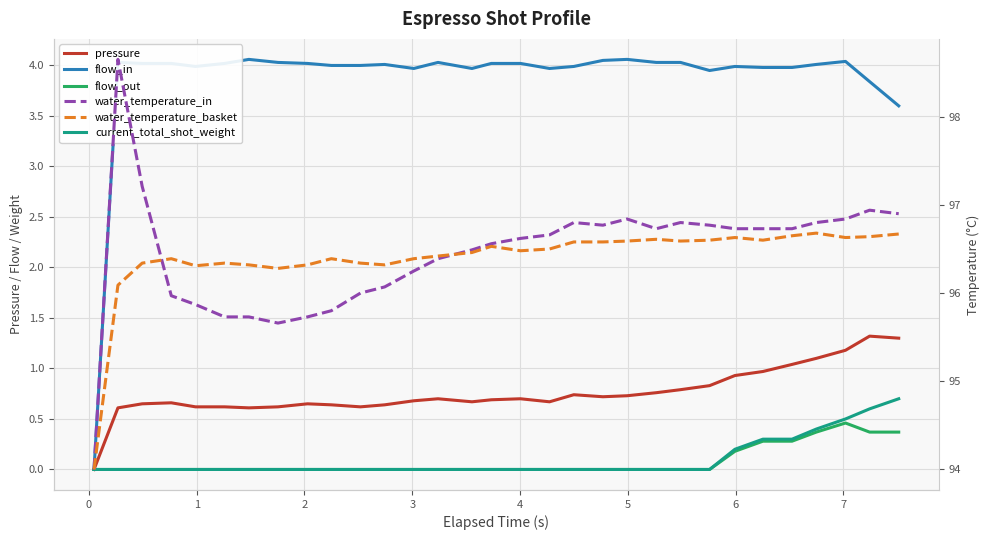

Reading left to right, extract all data points from this chart.

pressure: 0.0	0.6	0.7	0.7	0.6	0.6	0.6	0.6	0.7	0.6	0.6	0.6	0.7	0.7	0.7	0.7	0.7	0.7	0.7	0.7	0.7	0.8	0.8	0.8	0.9	1.0	1.0	1.1	1.2	1.3	1.3
flow_in: 0.0	4.0	4.0	4.0	4.0	4.0	4.1	4.0	4.0	4.0	4.0	4.0	4.0	4.0	4.0	4.0	4.0	4.0	4.0	4.0	4.1	4.0	4.0	4.0	4.0	4.0	4.0	4.0	4.0	3.8	3.6
flow_out: 0.0	0.0	0.0	0.0	0.0	0.0	0.0	0.0	0.0	0.0	0.0	0.0	0.0	0.0	0.0	0.0	0.0	0.0	0.0	0.0	0.0	0.0	0.0	0.0	0.2	0.3	0.3	0.4	0.5	0.4	0.4
current_total_shot_weight: 0.0	0.0	0.0	0.0	0.0	0.0	0.0	0.0	0.0	0.0	0.0	0.0	0.0	0.0	0.0	0.0	0.0	0.0	0.0	0.0	0.0	0.0	0.0	0.0	0.2	0.3	0.3	0.4	0.5	0.6	0.7
water_temperature_in: 94.0	98.7	97.2	96.0	95.9	95.7	95.7	95.7	95.7	95.8	96.0	96.1	96.2	96.4	96.5	96.6	96.6	96.7	96.8	96.8	96.8	96.7	96.8	96.8	96.7	96.7	96.7	96.8	96.8	96.9	96.9
water_temperature_basket: 94.0	96.1	96.3	96.4	96.3	96.3	96.3	96.3	96.3	96.4	96.3	96.3	96.4	96.4	96.5	96.5	96.5	96.5	96.6	96.6	96.6	96.6	96.6	96.6	96.6	96.6	96.7	96.7	96.6	96.6	96.7